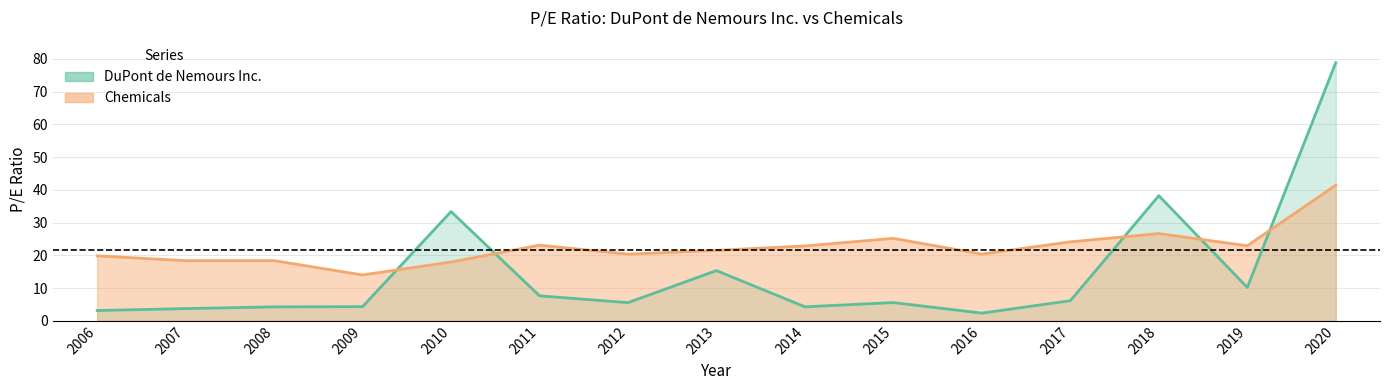

Is it true that Chemicals equals 16.3 at 2015?

False